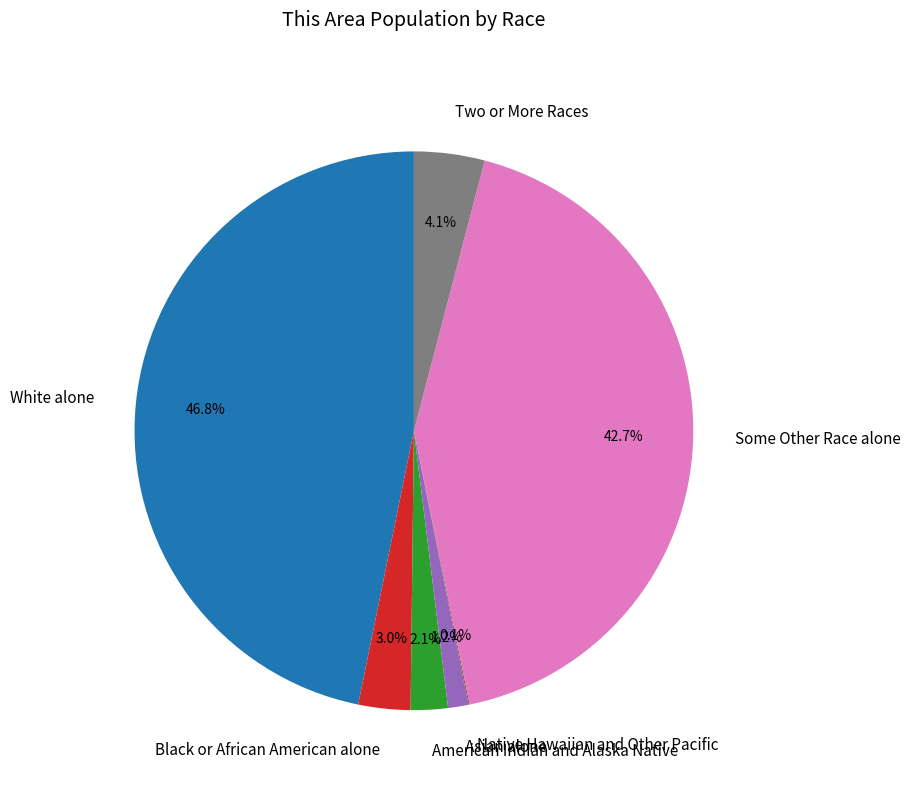

Does any single category account for the majority?

No